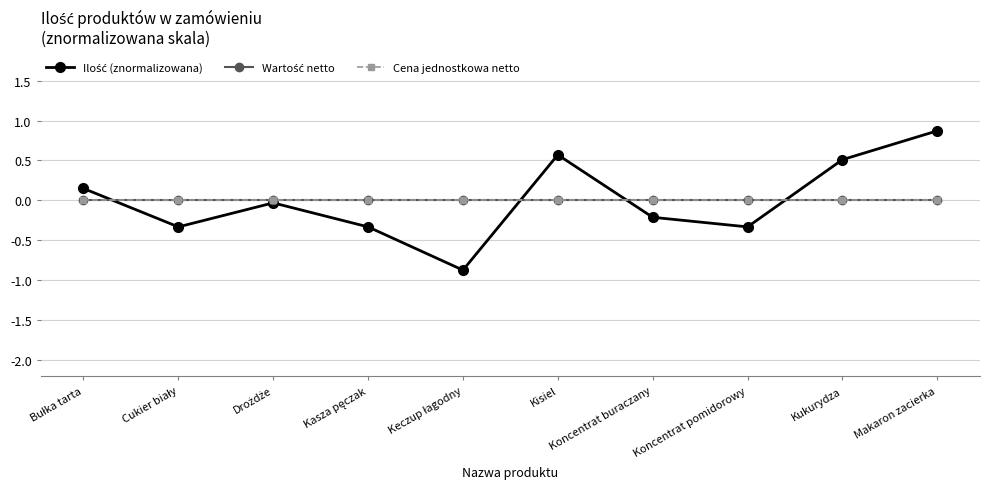

Is this an area chart (filled region under the line)?

No